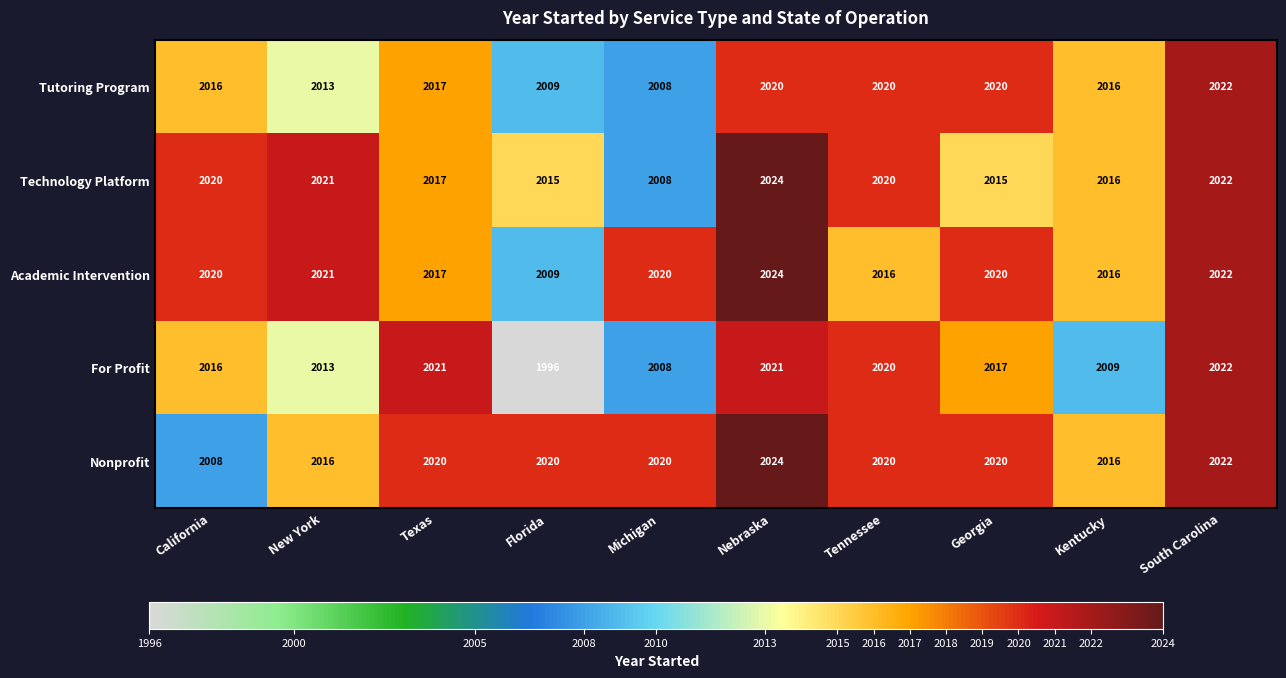

Count the Nonprofit values in the range 2016 to 2020.

7